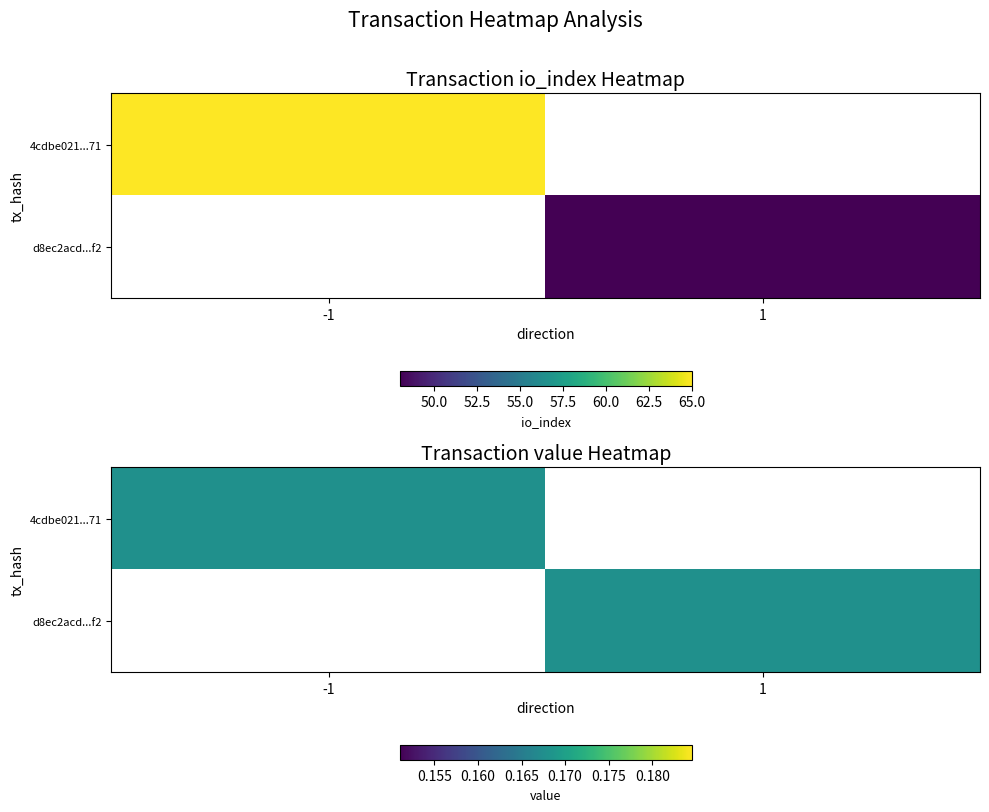

Between io_index and direction, which is larger?

io_index